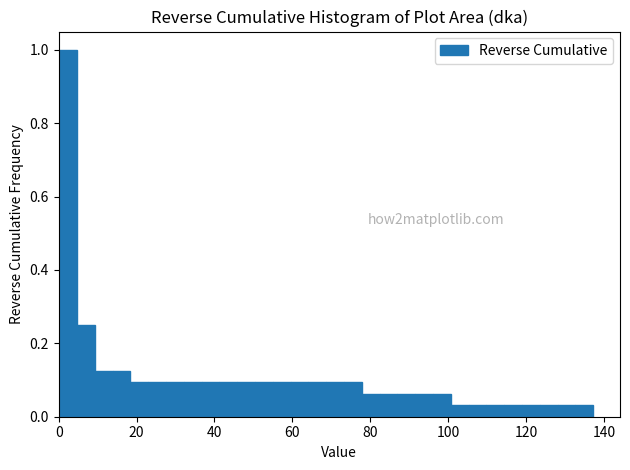

Read against the x-axis, roughly where is the centre of the tallest bar?

2